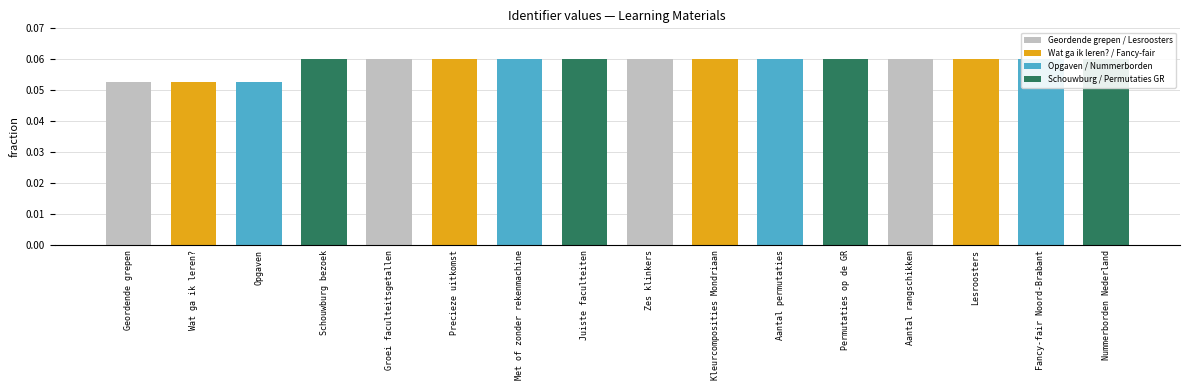

Reading right to left, transcribe all the data shown in this chart.

0.1	0.1	0.1	0.1	0.1	0.1	0.1	0.1	0.1	0.1	0.1	0.1	0.1	0.1	0.1	0.1